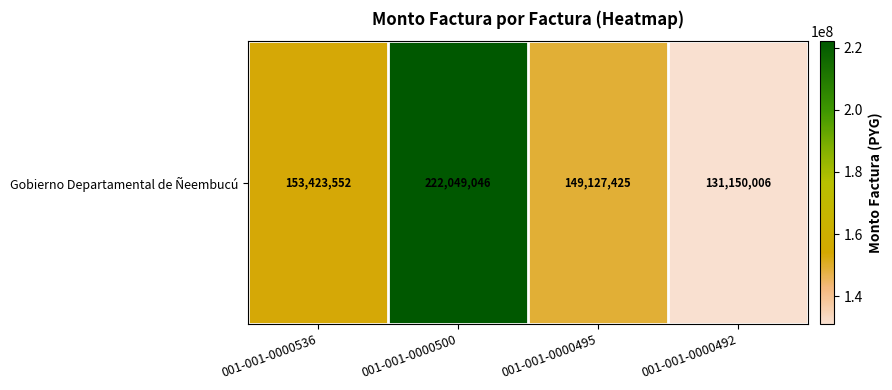

At which label does the data first exceed 153423552?

001-001-0000500